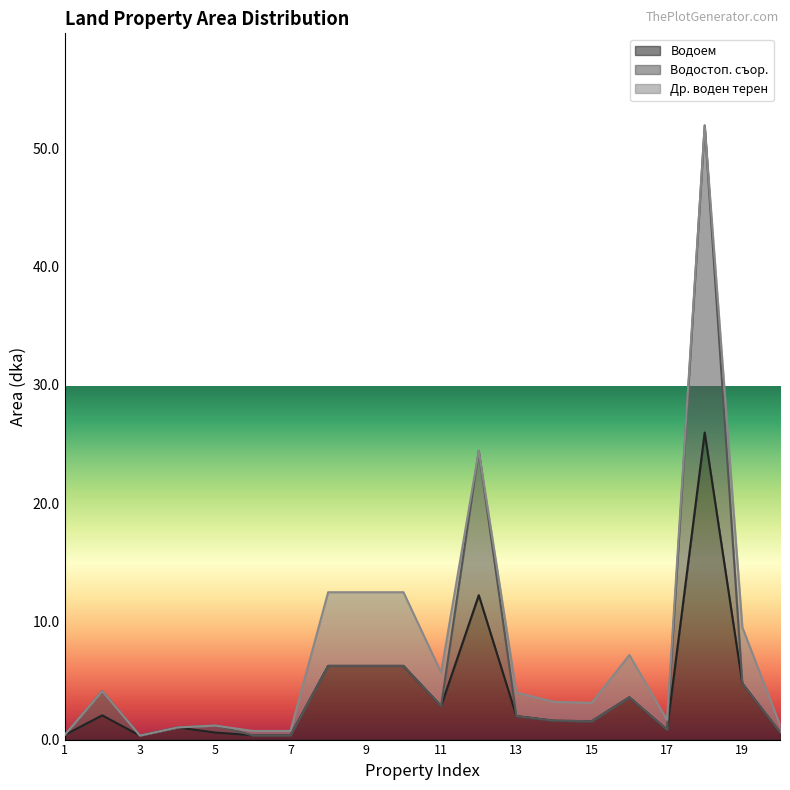

True or false: Водоем and Водостоп. съор. cross at least once.

False